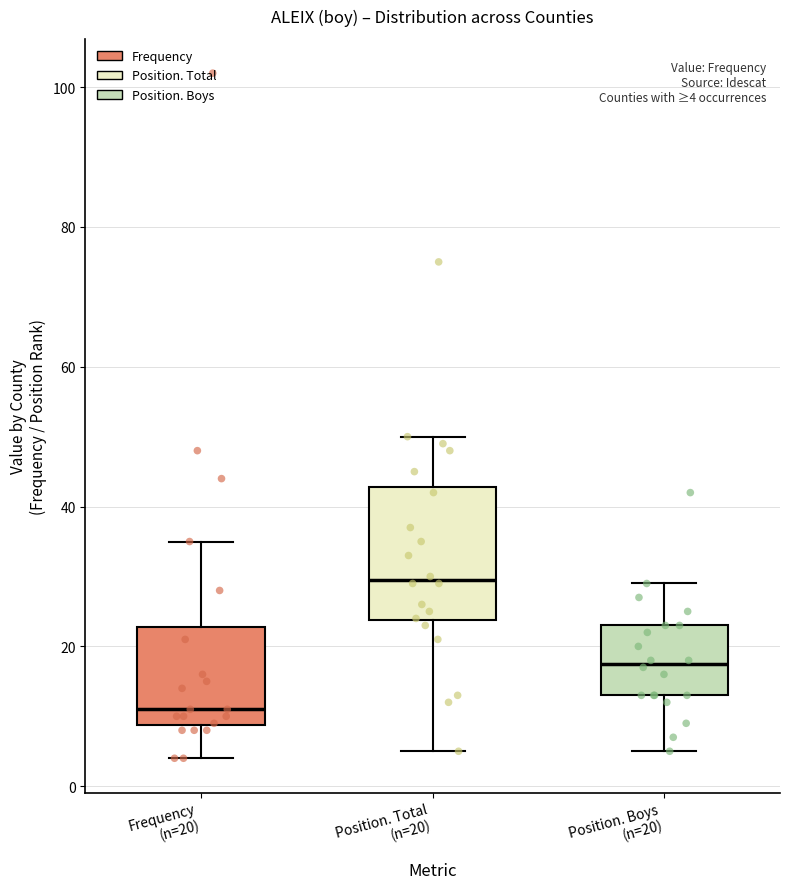

Which box is the tallest, from its lower edge to its upper edge?

Position. Total (n=20)